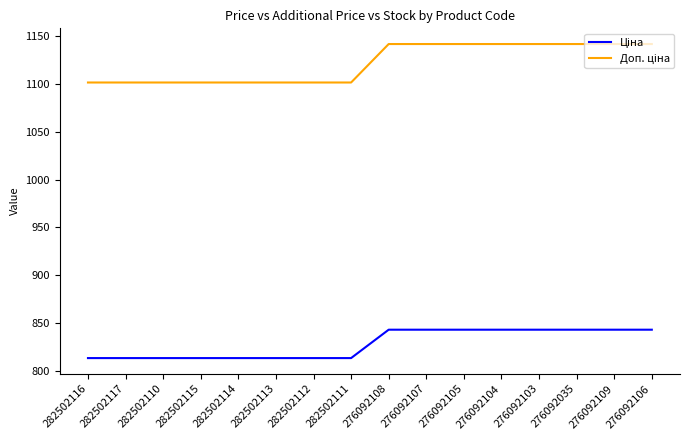

What is the greatest value displayed?

1142.1